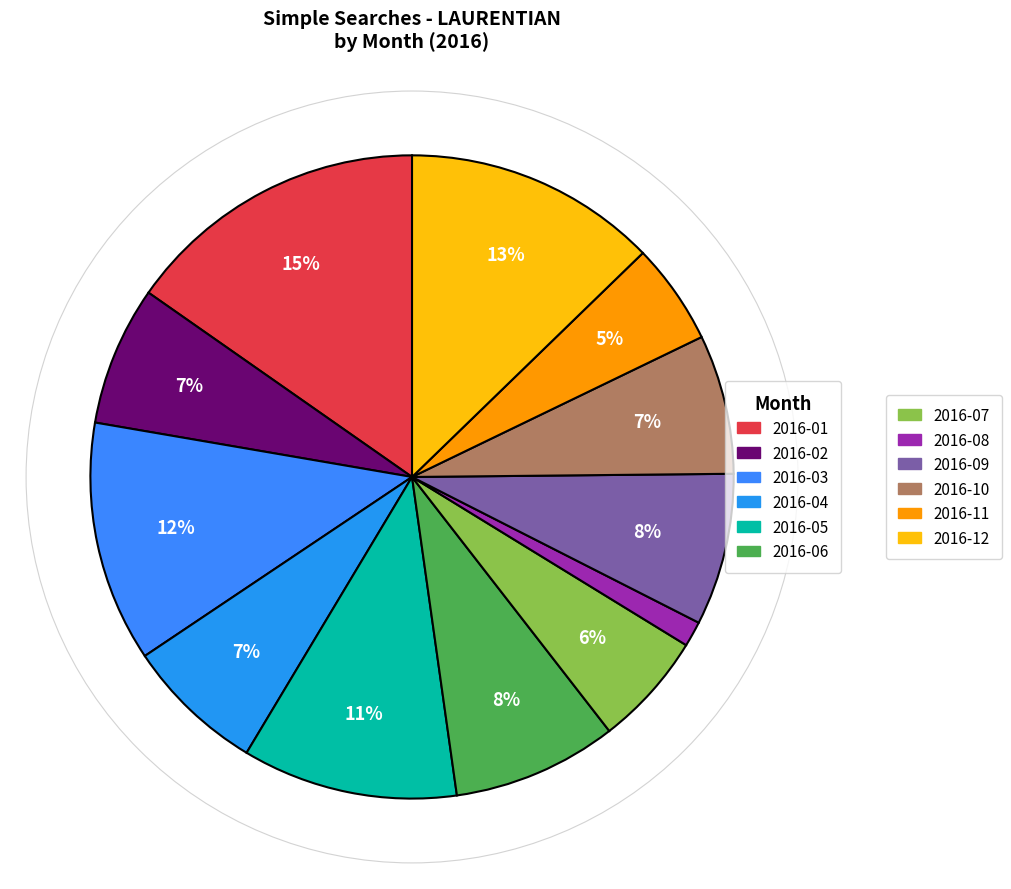

Rank the categories by value from lowest to highest.

2016-08, 2016-11, 2016-07, 2016-02, 2016-04, 2016-10, 2016-09, 2016-06, 2016-05, 2016-03, 2016-12, 2016-01